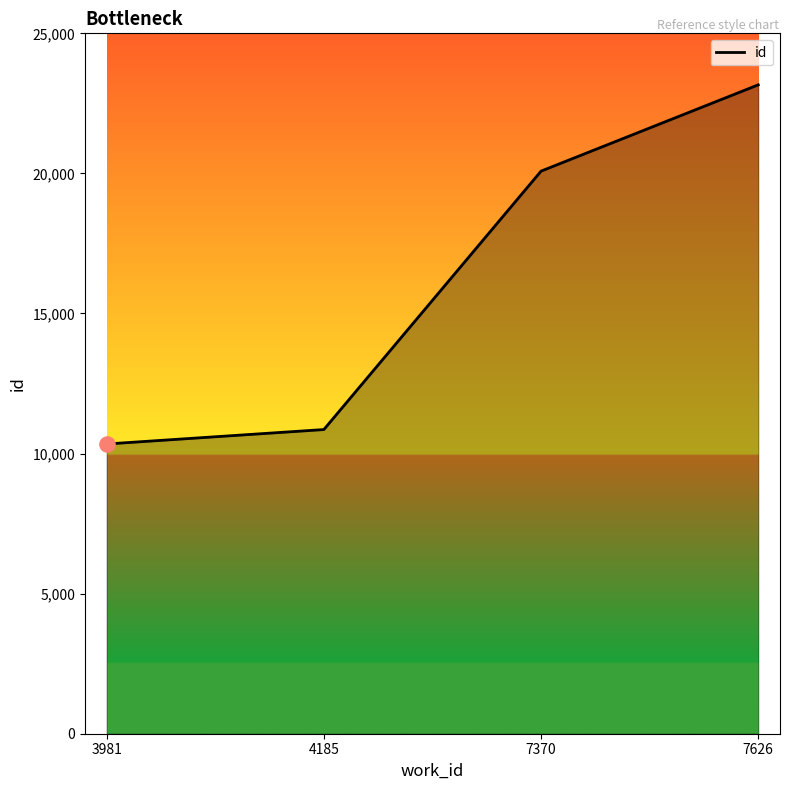

Approximately how many times larger is the value at 7370 compared to 7626?

0.9